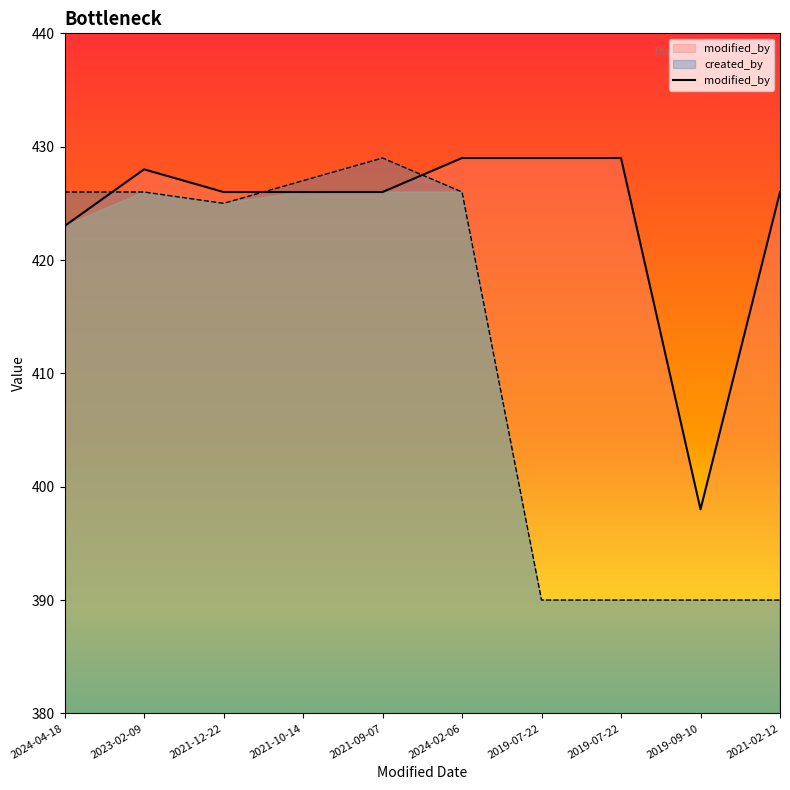

Reading left to right, transcribe all the data shown in this chart.

modified_by: 2024-04-18=423	2023-02-09=428	2021-12-22=426	2021-10-14=426	2021-09-07=426	2024-02-06=429	2019-07-22=429	2019-07-22=429	2019-09-10=398	2021-02-12=426
created_by: 2024-04-18=426	2023-02-09=426	2021-12-22=425	2021-10-14=427	2021-09-07=429	2024-02-06=426	2019-07-22=390	2019-07-22=390	2019-09-10=390	2021-02-12=390